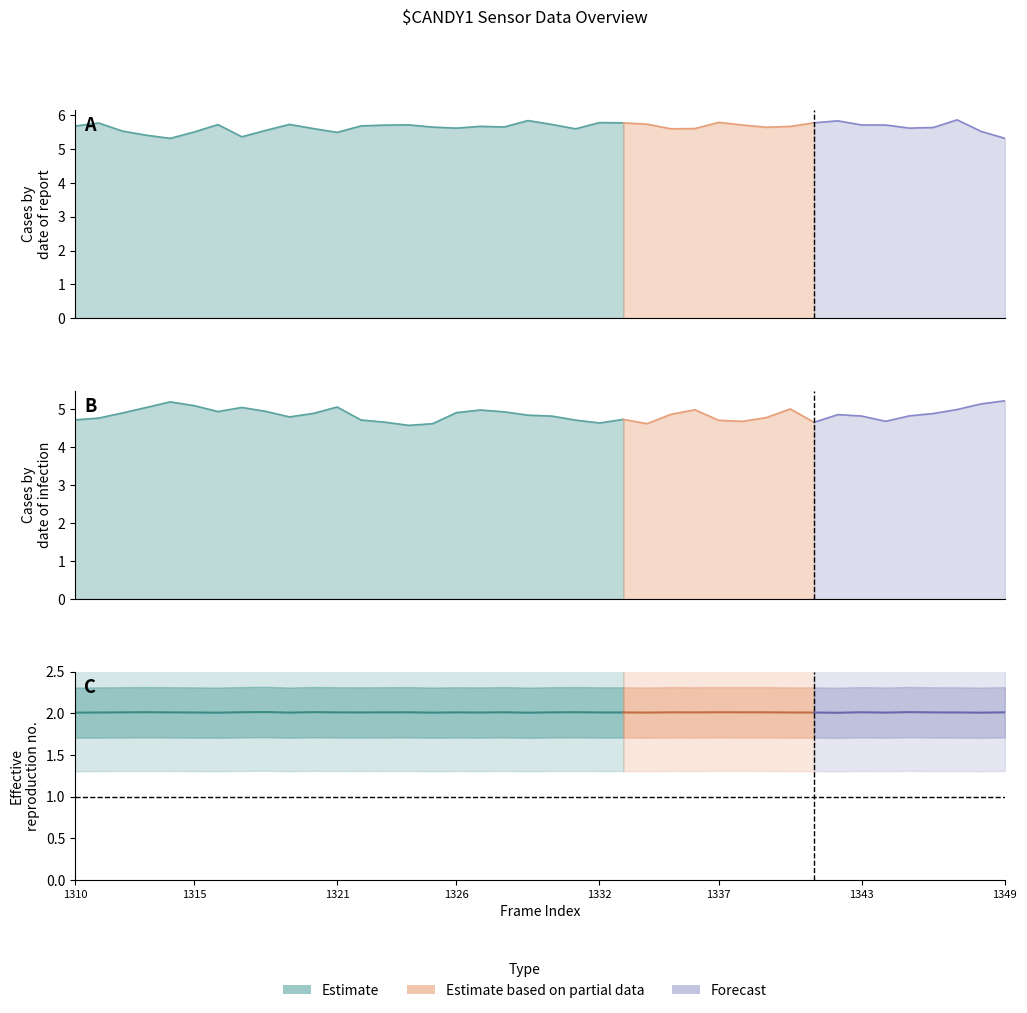

The value at 23 is 2.0. True or false?

True